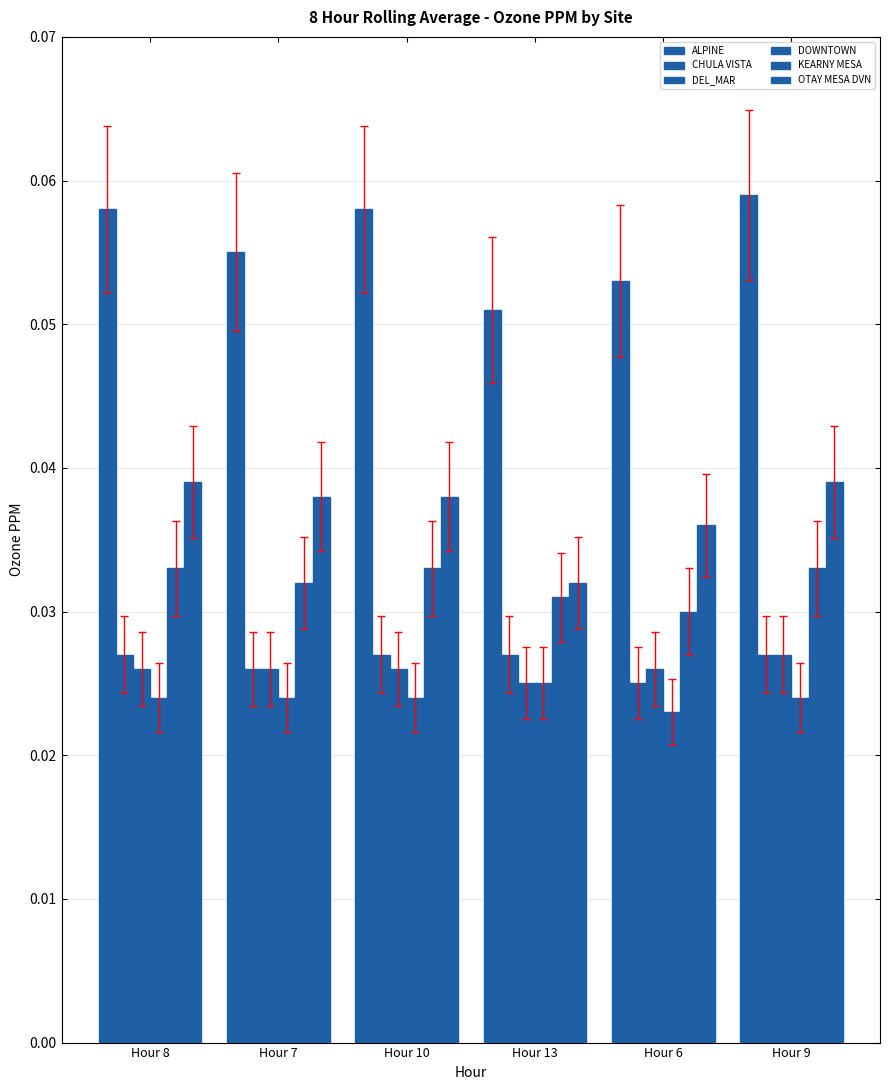

Count the number of categories in the chart.

6